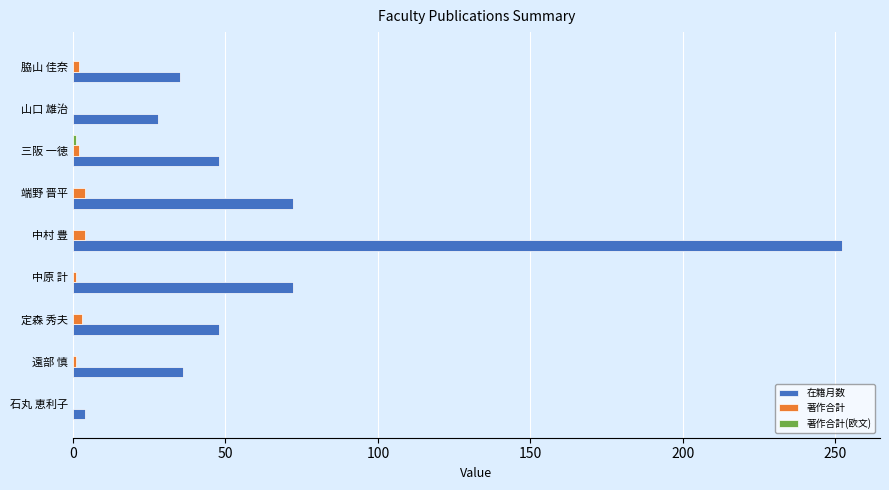

Is it true that 在籍月数 equals 15 at 山口 雄治?

False